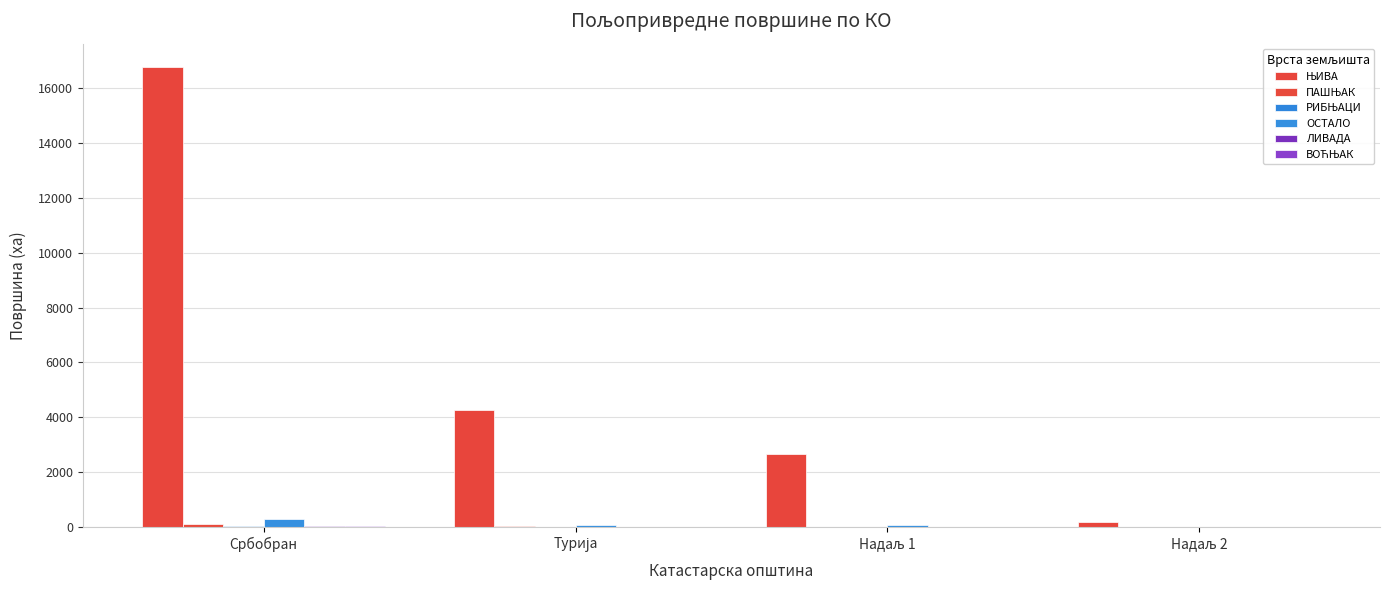

True or false: ОСТАЛО has a value of 30.1 at Надаљ 1.

False